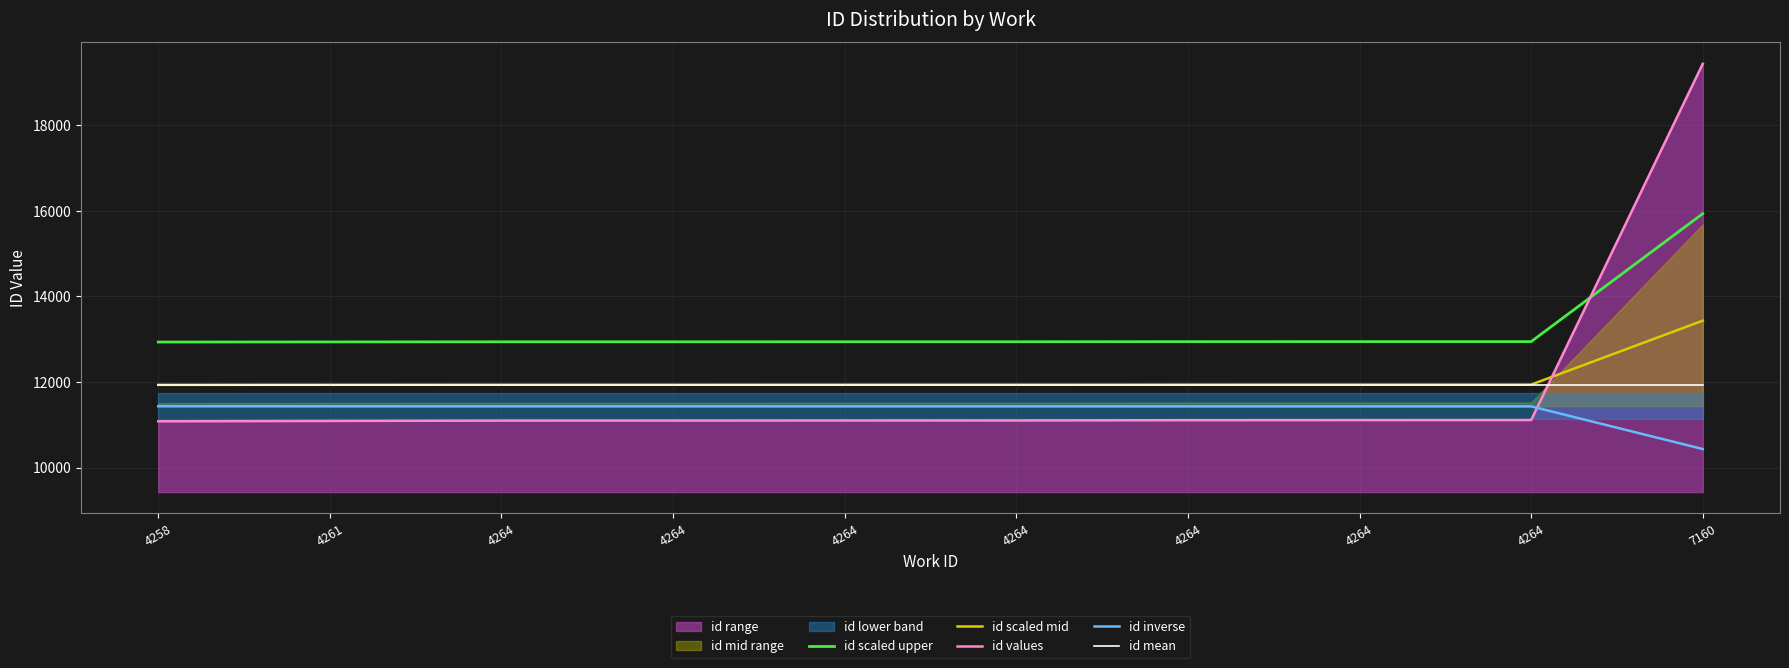

What is the value of the id scaled mid point at the 2nd from the left?

11936.1